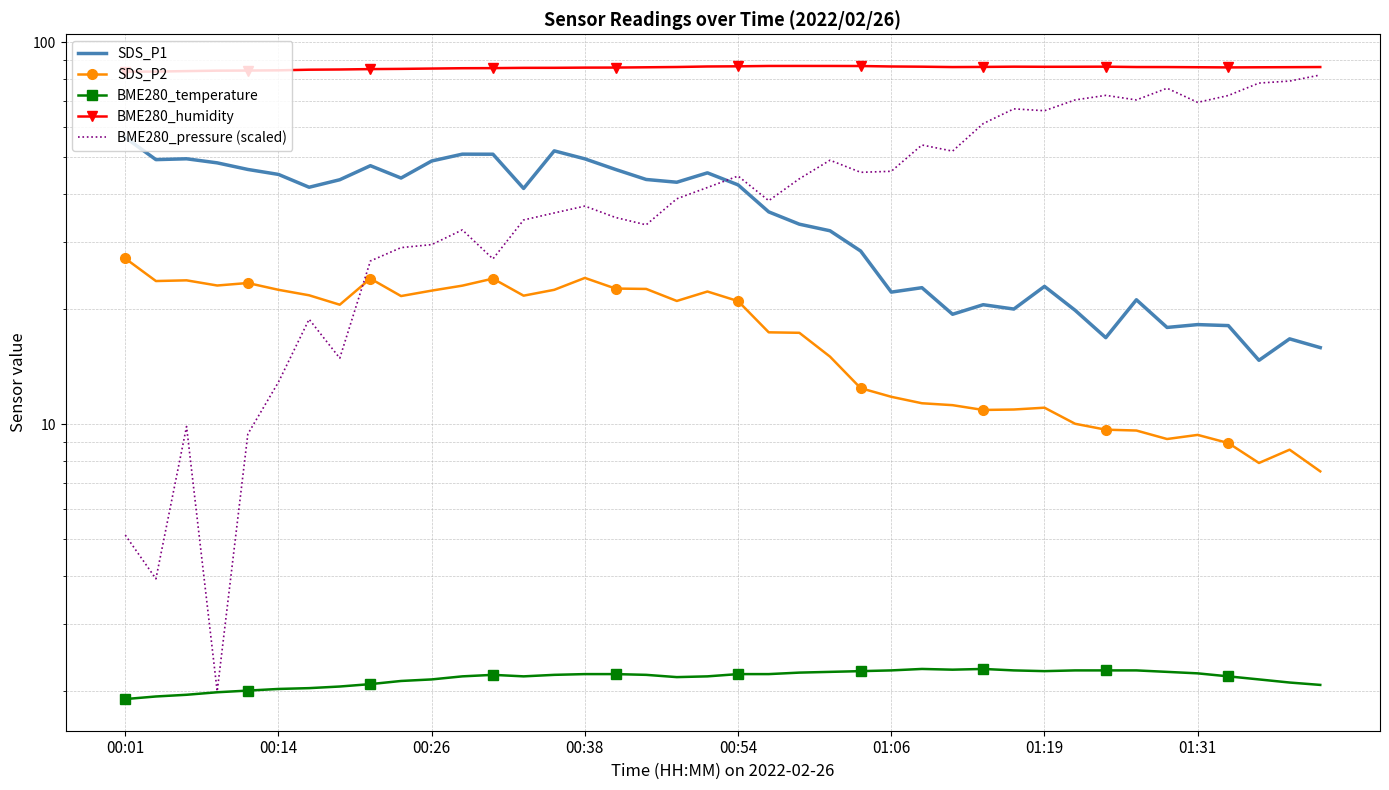

What is the difference between the maximum and minimum values in the SDS_P1 series?

41.6